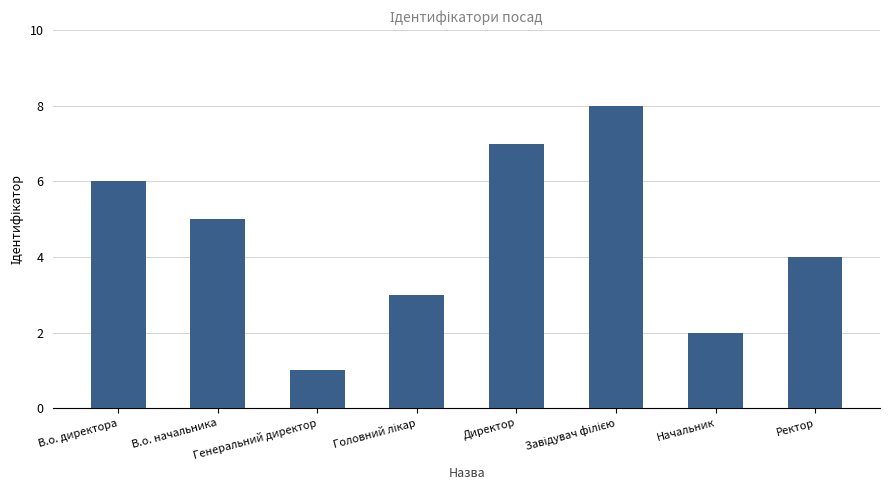

Which category has the lowest value across all series?

Генеральний директор